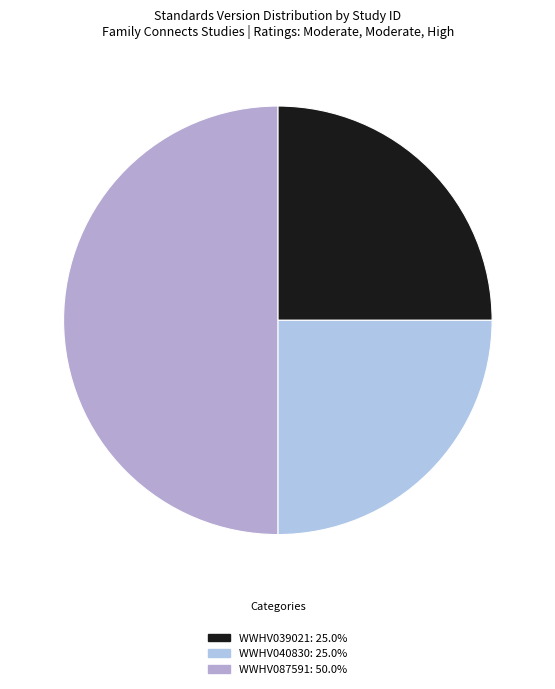

Count the number of slices in the pie.

3